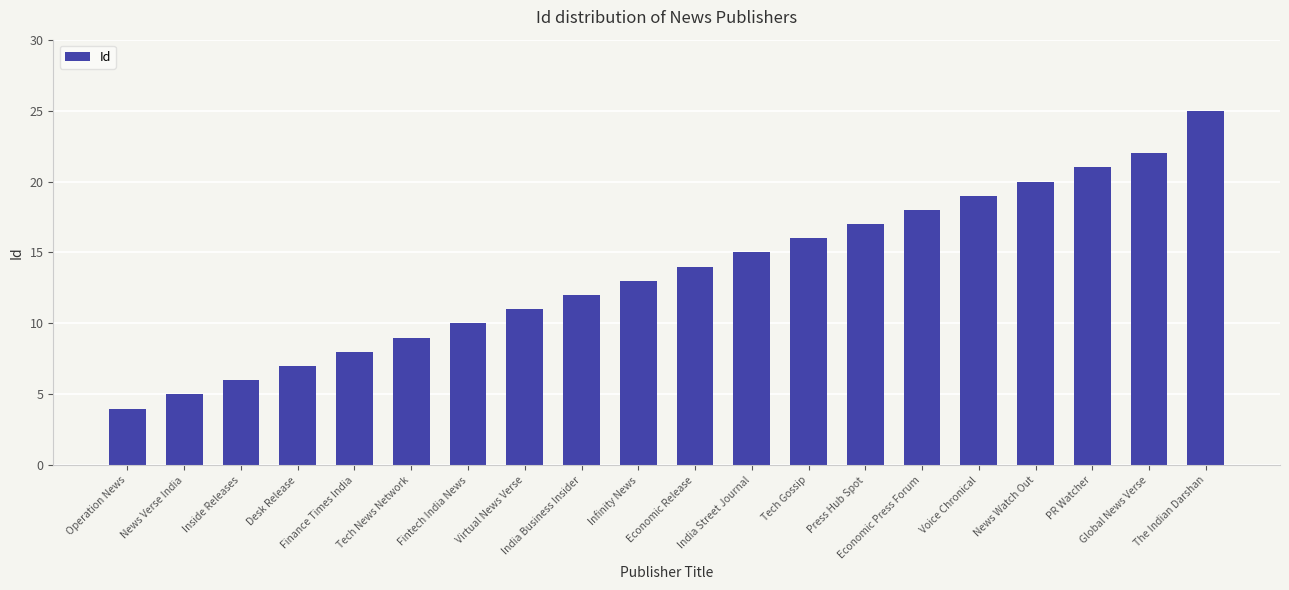

How many bars are there in total?

20